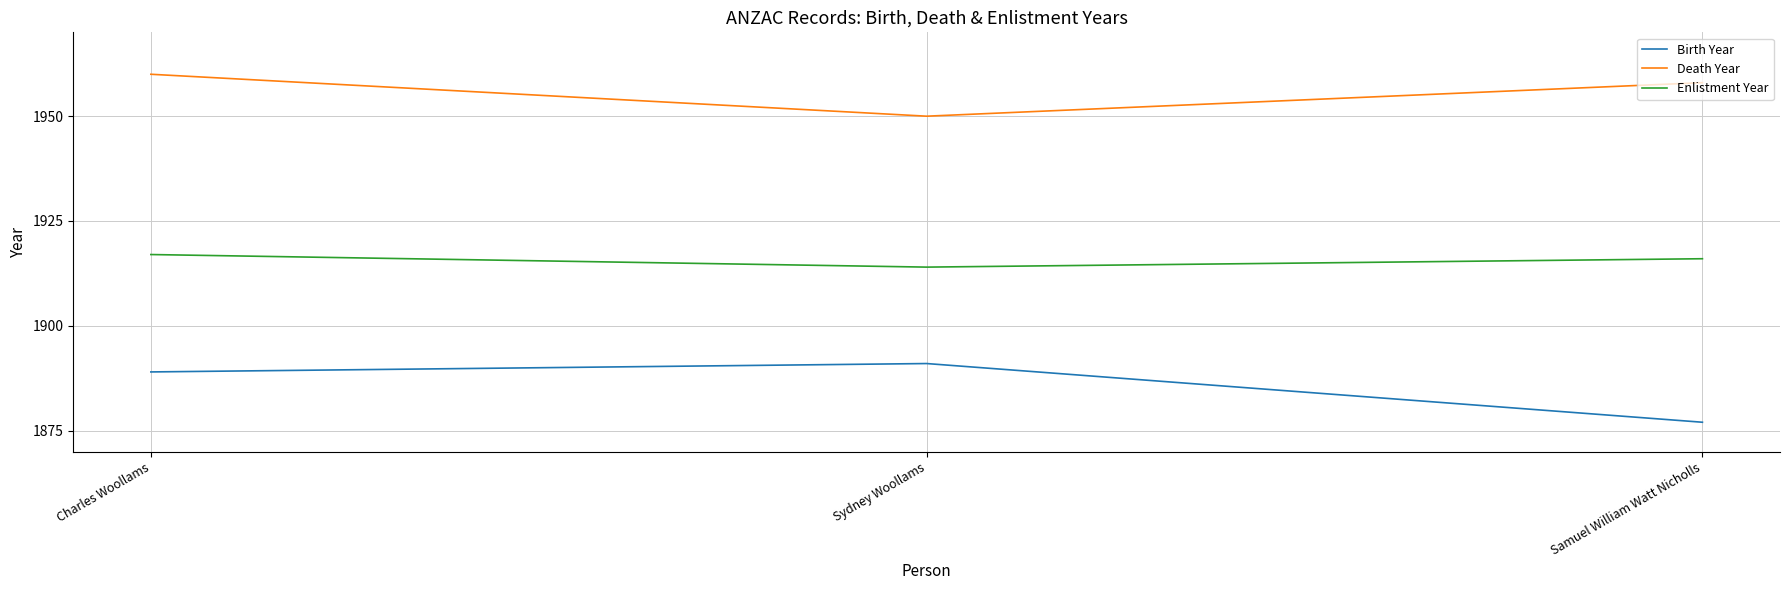

Reading left to right, extract all data points from this chart.

Birth Year: Charles Woollams=1889	Sydney Woollams=1891	Samuel William Watt Nicholls=1877
Death Year: Charles Woollams=1960	Sydney Woollams=1950	Samuel William Watt Nicholls=1958
Enlistment Year: Charles Woollams=1917	Sydney Woollams=1914	Samuel William Watt Nicholls=1916